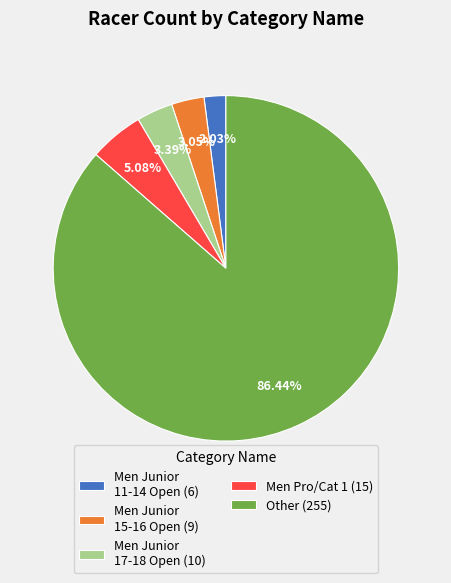

What is the largest slice in the pie chart?

Other